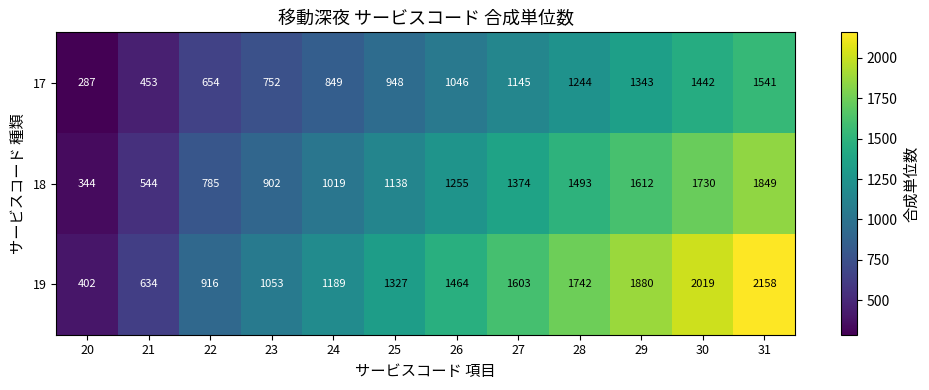

What is the sum of all 17 values?

11704